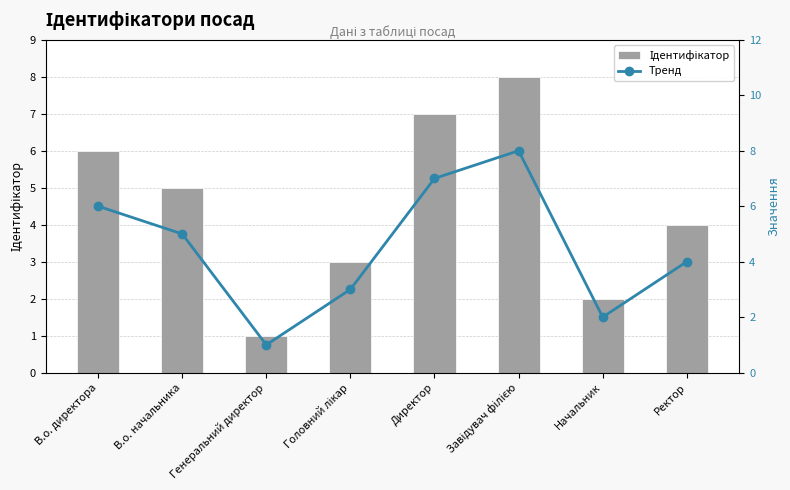

Reading left to right, list all the values displayed in this chart.

Ідентифікатор: 6	5	1	3	7	8	2	4
Тренд: 6	5	1	3	7	8	2	4